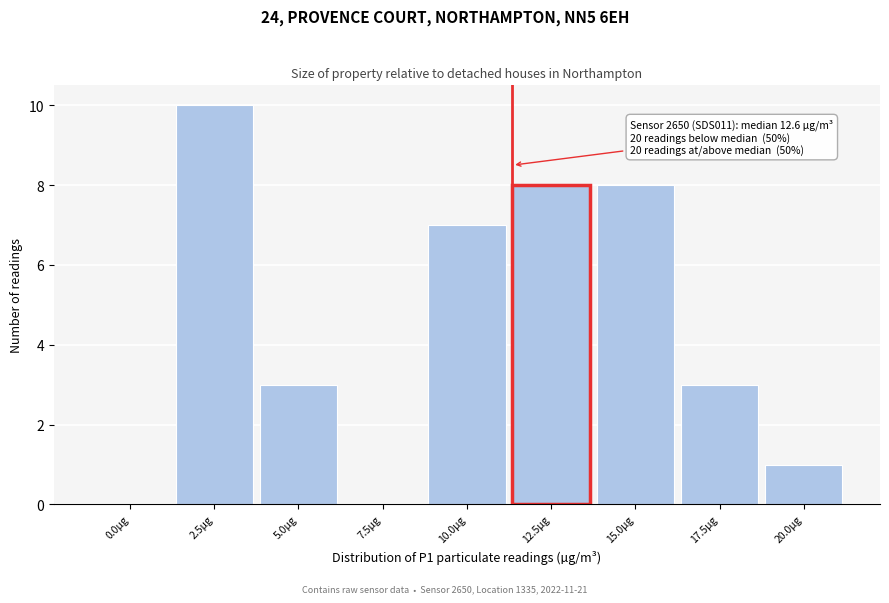

Reading left to right, what are all the values shown in this chart?

0.0µg=0	2.5µg=10	5.0µg=3	7.5µg=0	10.0µg=7	12.5µg=8	15.0µg=8	17.5µg=3	20.0µg=1